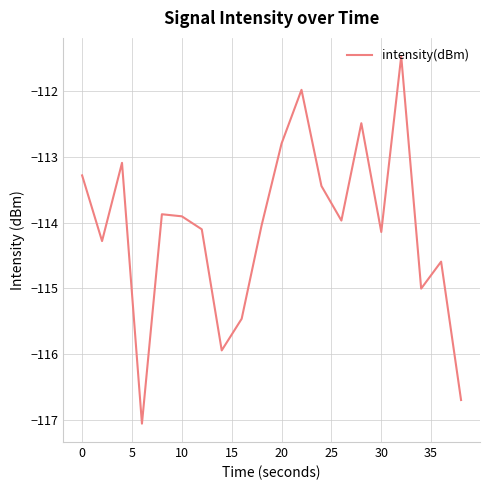

What is the greatest value displayed?

-111.5